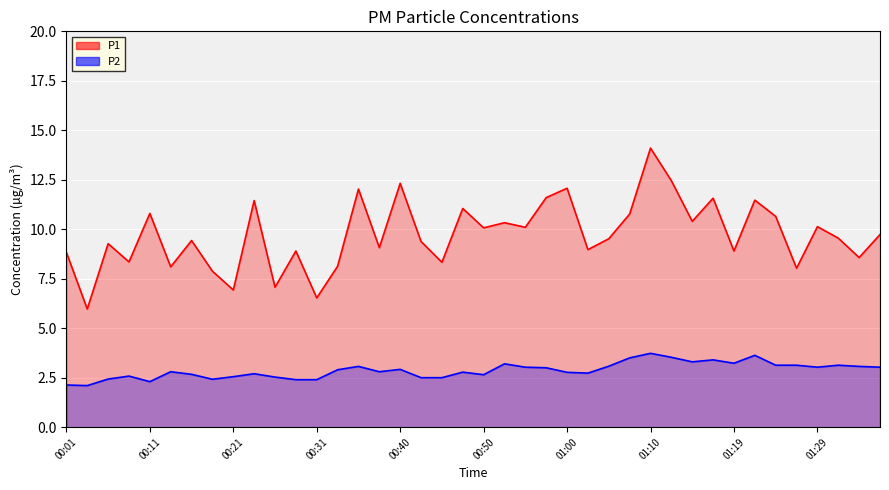

List the labels in order of P1 value, largest first.

01:10, 01:12, 00:40, 01:00, 00:36, 00:57, 01:17, 01:22, 00:23, 00:48, 00:11, 01:07, 01:24, 01:14, 00:53, 01:29, 00:55, 00:50, 01:36, 01:31, 01:05, 00:16, 00:43, 00:06, 00:38, 01:02, 00:28, 01:19, 00:01, 01:34, 00:09, 00:45, 00:33, 00:14, 01:27, 00:18, 00:26, 00:21, 00:31, 00:04